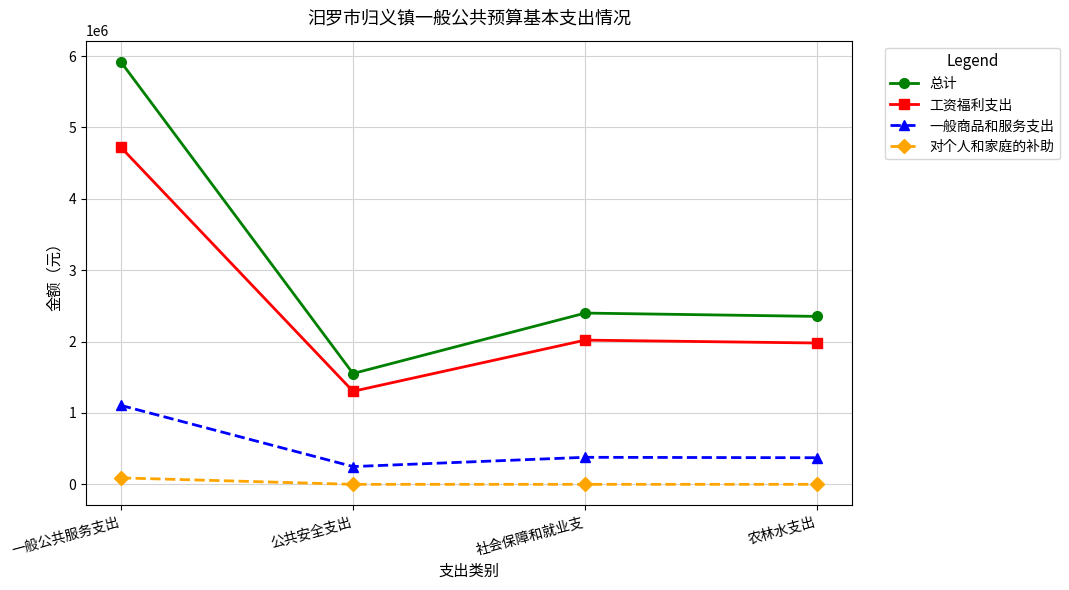

Rank the series by their maximum value, from highest to lowest.

总计, 工资福利支出, 一般商品和服务支出, 对个人和家庭的补助